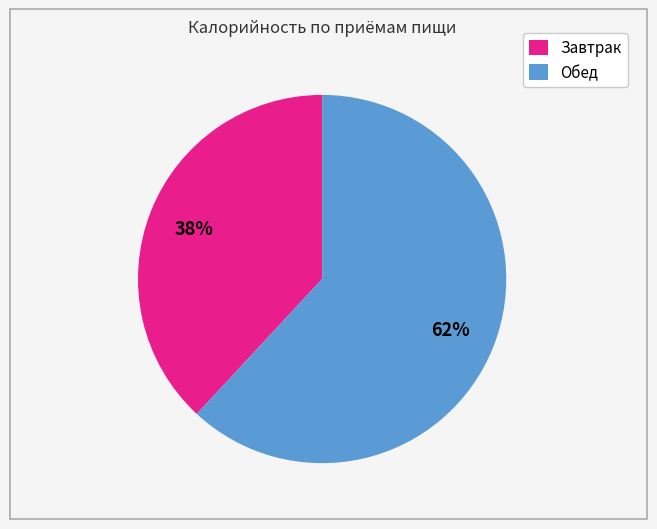

How many segments does this pie chart have?

2